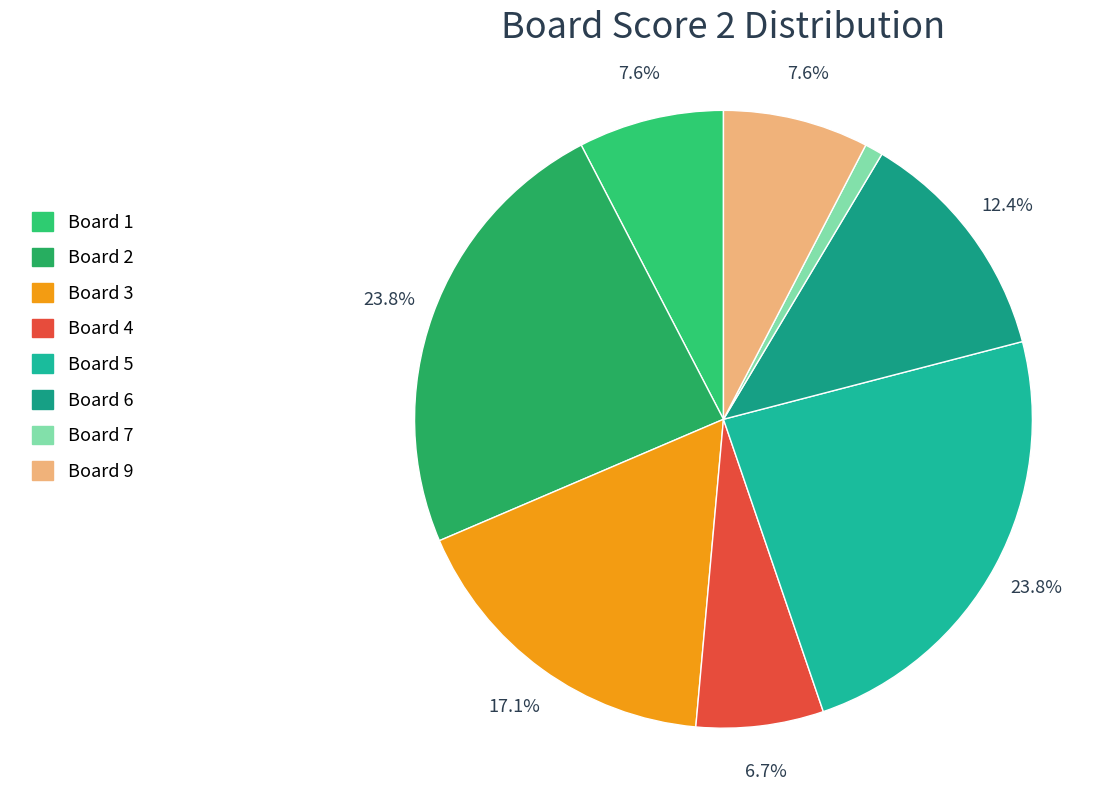

Is there any slice that represents more than half of the pie?

No